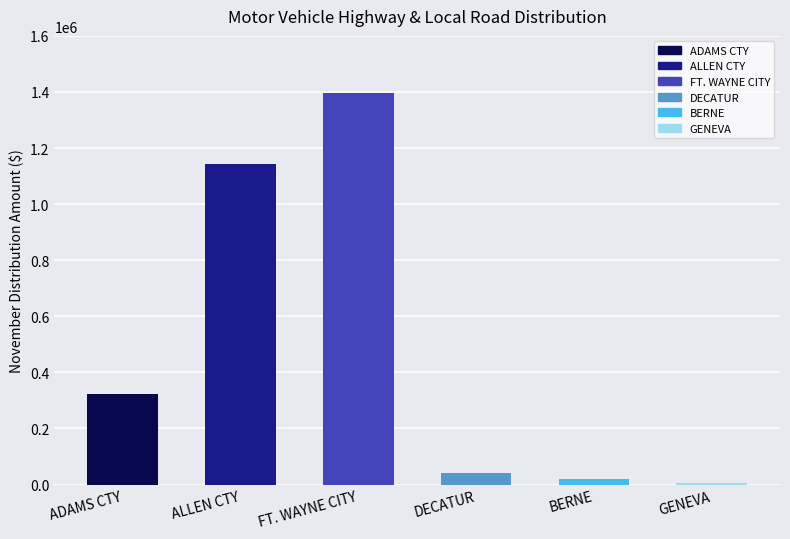

How many bars are there in total?

6